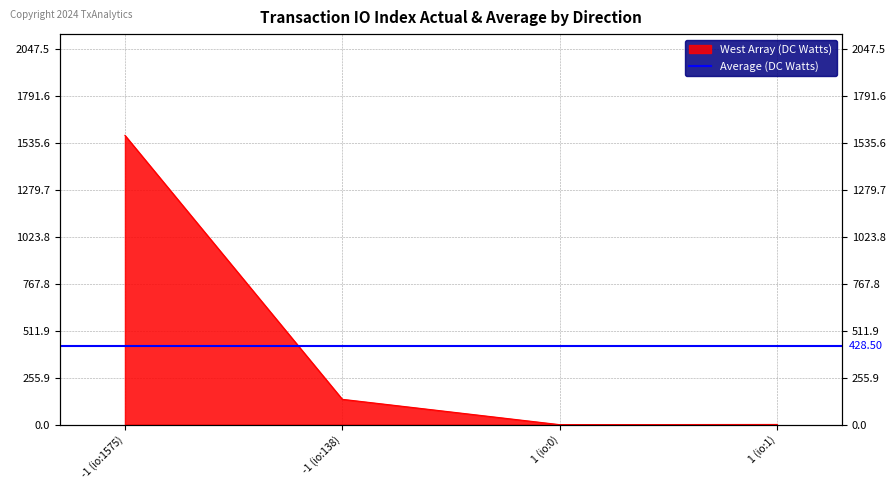

Where is the data nearest to the value 787?

-1 (io:138)